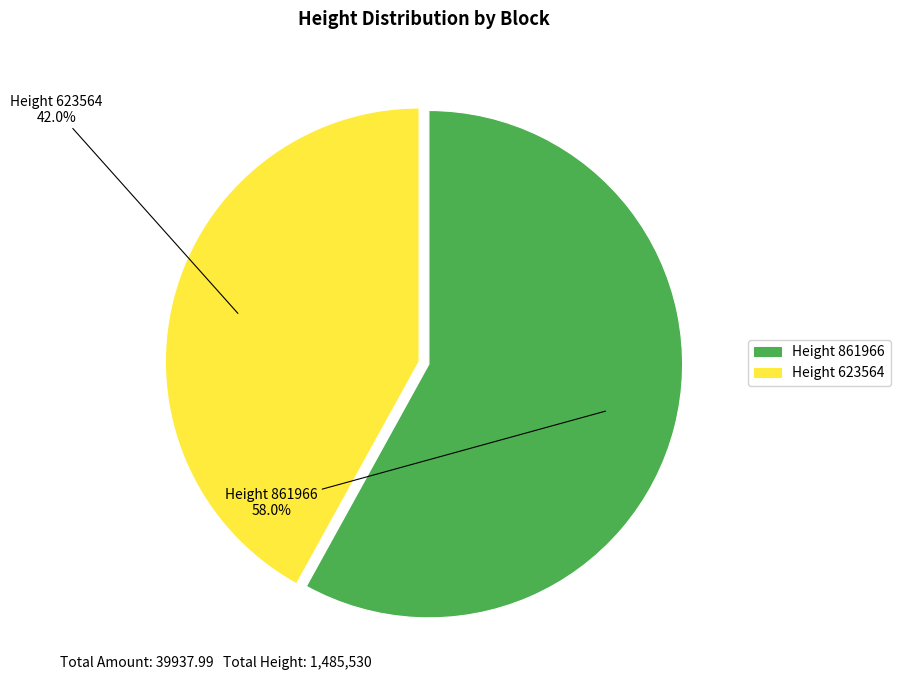

Is there a majority slice in this chart?

Yes